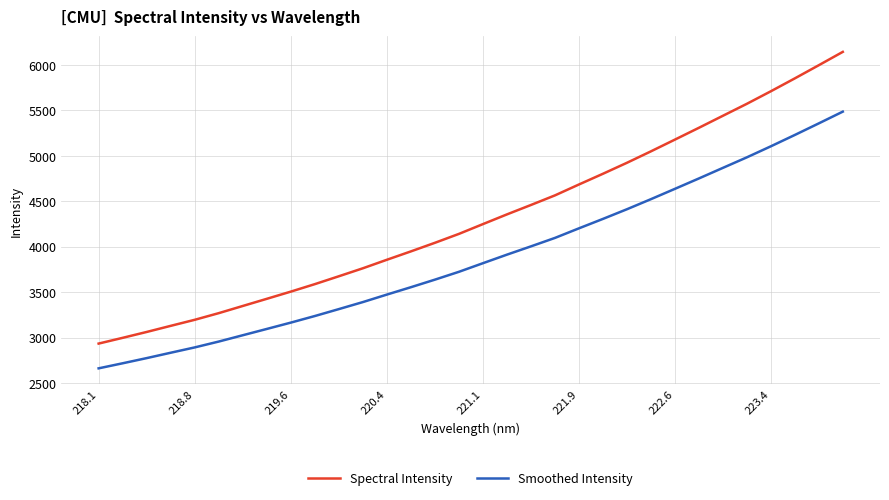

Rank the series by their average value, from lowest to highest.

Smoothed Intensity, Spectral Intensity